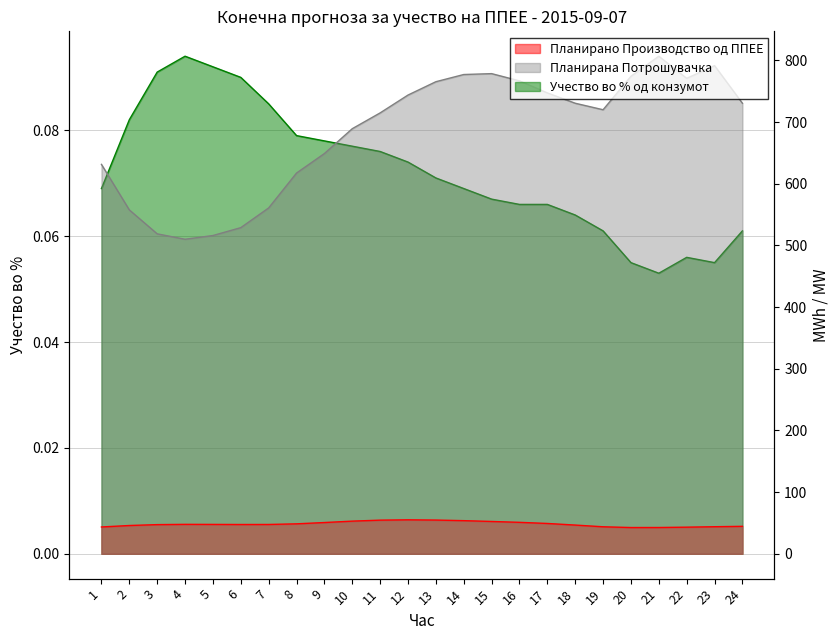

What is the sum of all Учество во % од конзумот values?

1.7